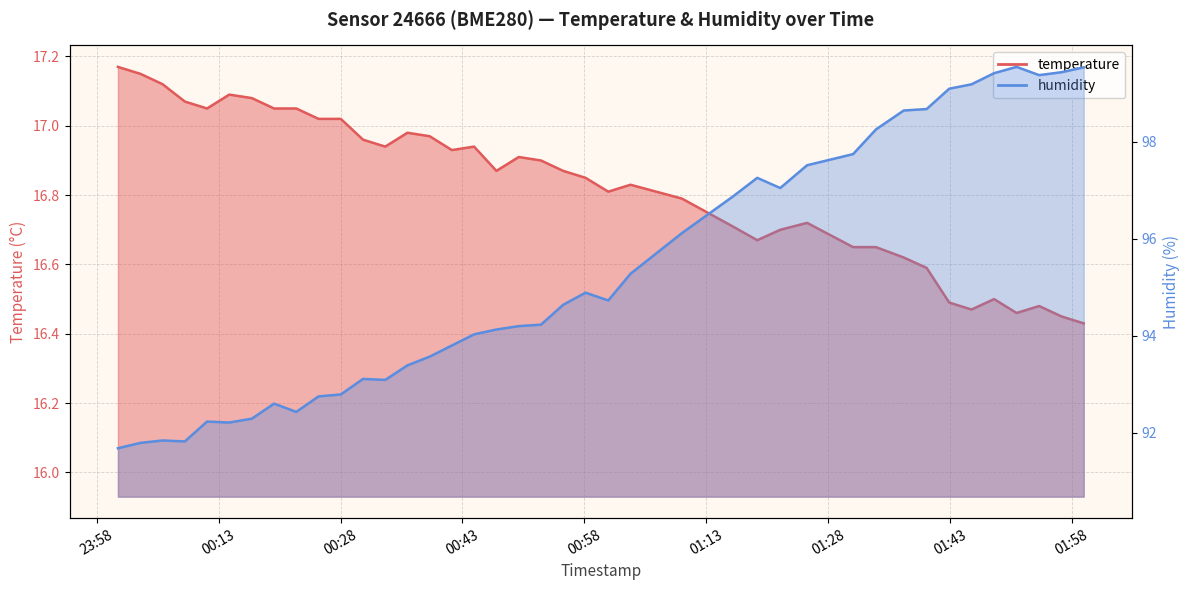

Is the value of temperature at 11 greater than the value of humidity at 01:43?

No